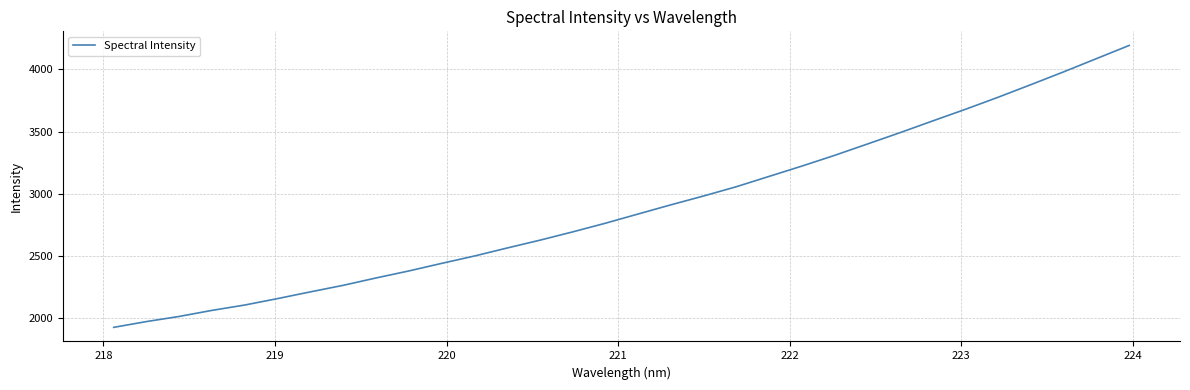

Does the chart have visible grid lines?

Yes